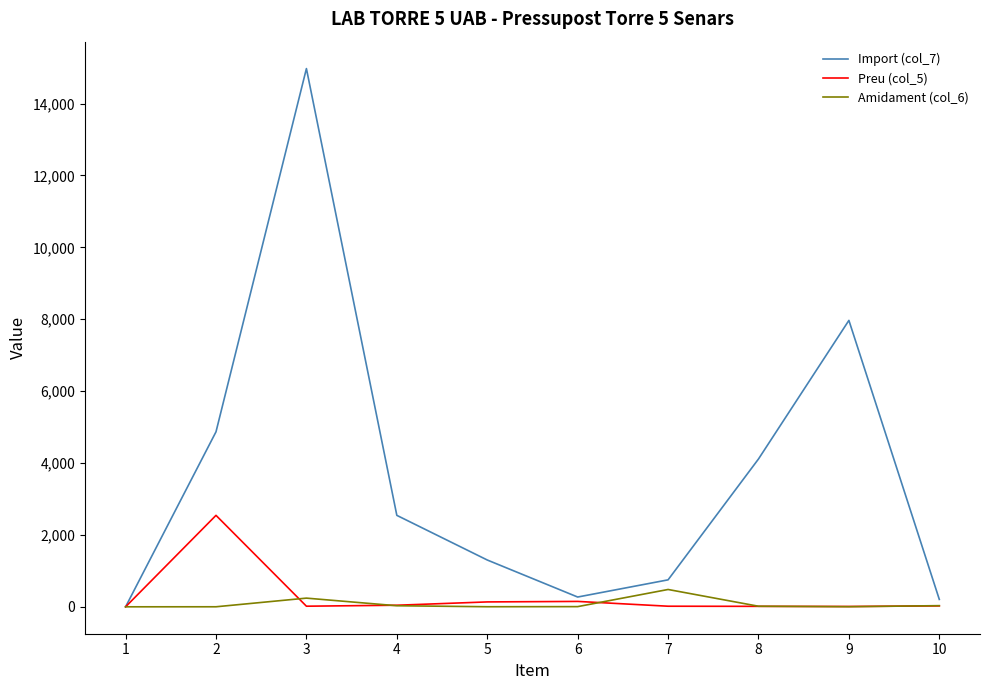

List the series in order of their peak value, lowest first.

Amidament (col_6), Preu (col_5), Import (col_7)